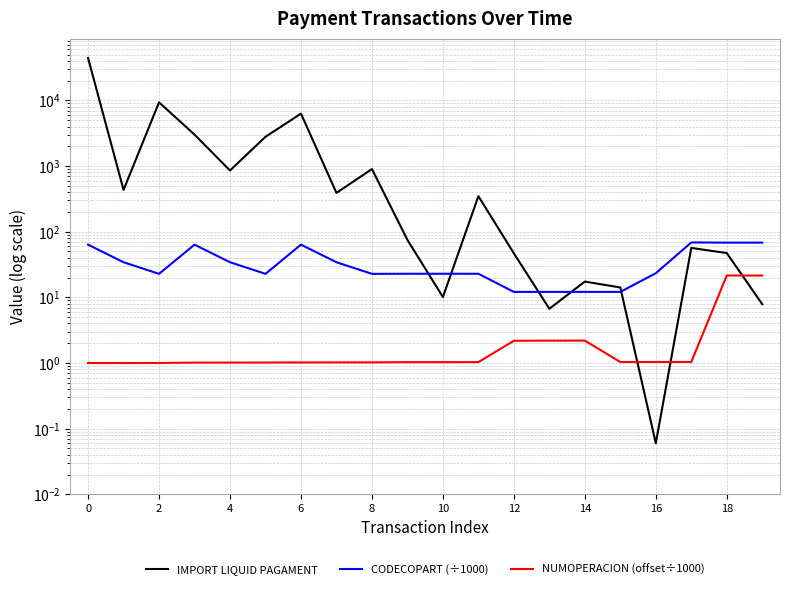

In NUMOPERACION (offset÷1000), how many points are lower than both neighbors (excluding endpoints)?

1